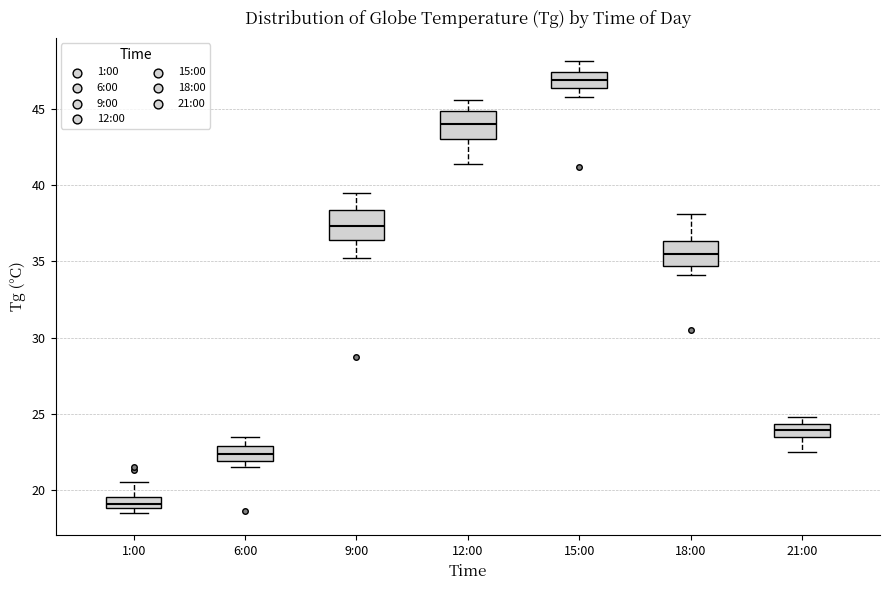

Which box has the lowest median line?

1:00